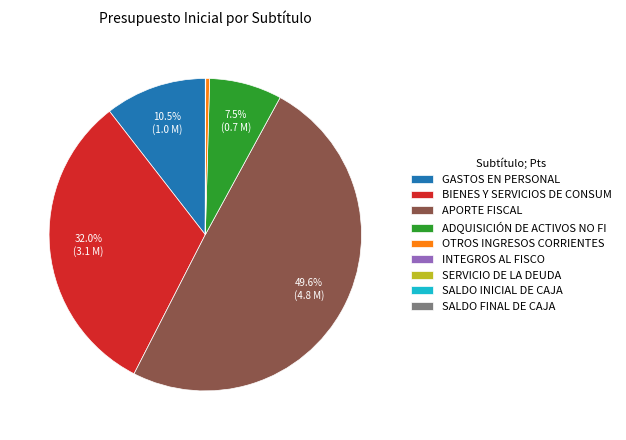

Is BIENES Y SERVICIOS DE CONSUM the majority of the pie?

No